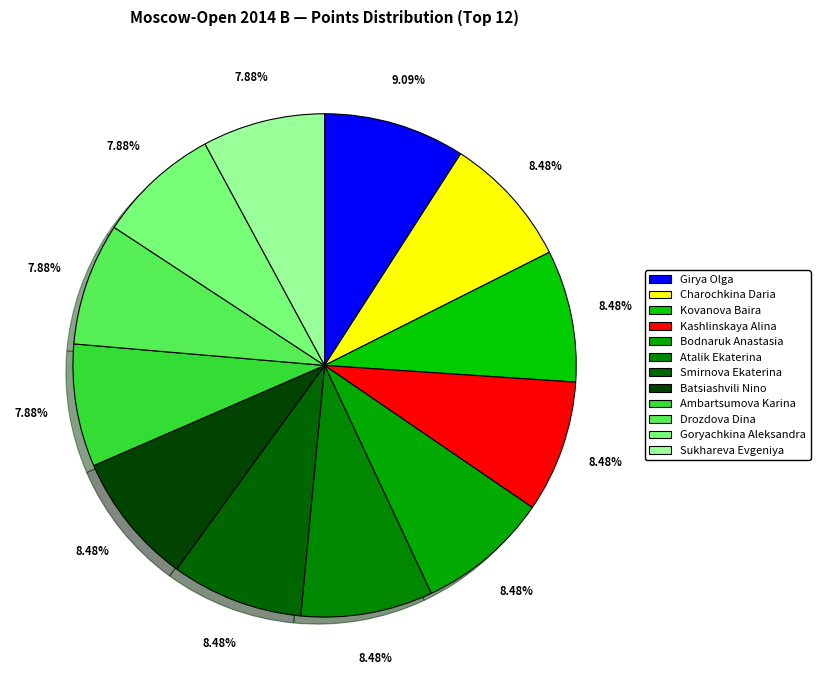

How many segments does this pie chart have?

12